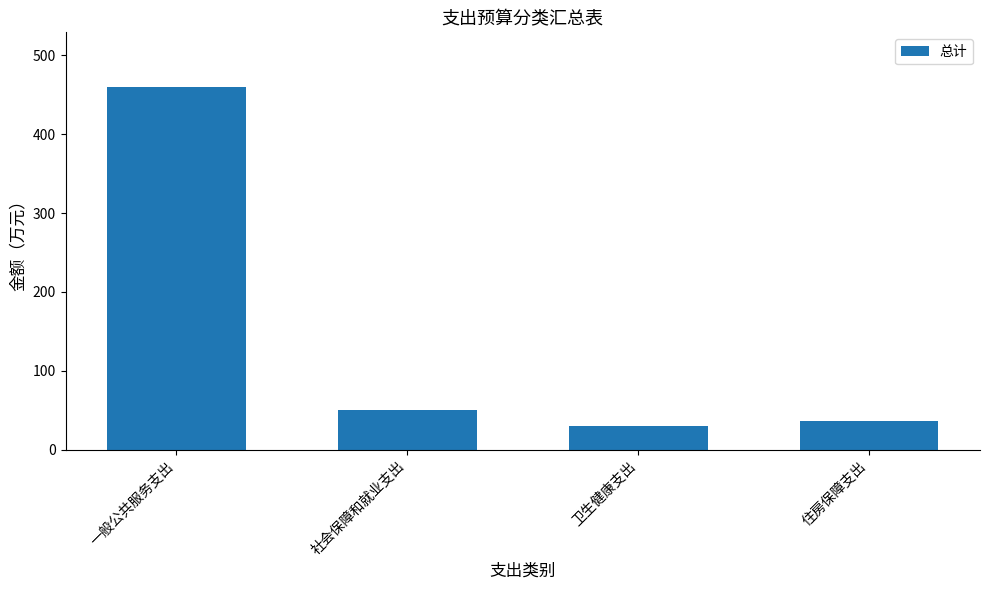

Which label corresponds to the smallest value in the chart?

卫生健康支出